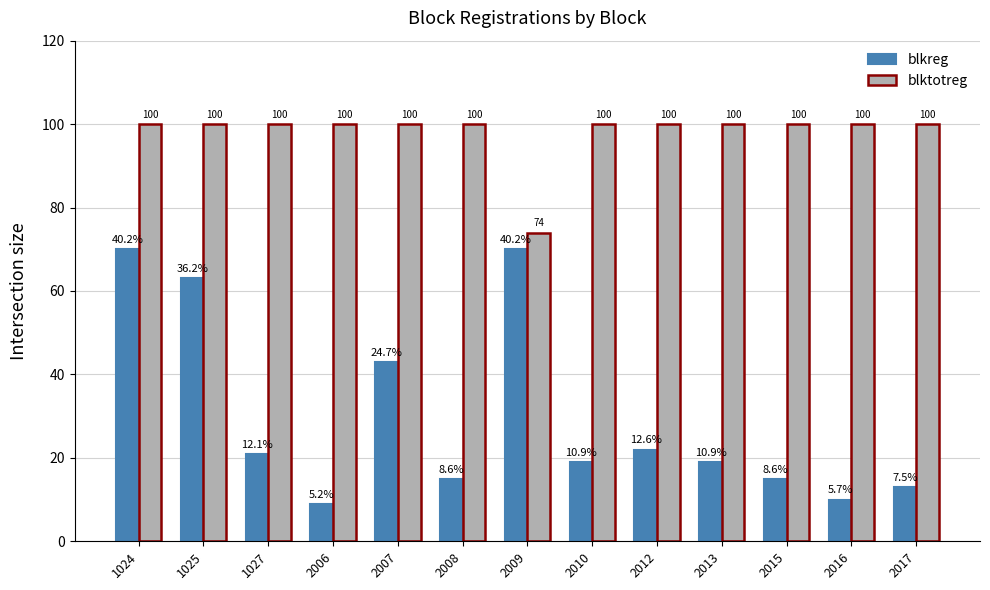

What is the value of the blktotreg bar at the 1st from the left?

100